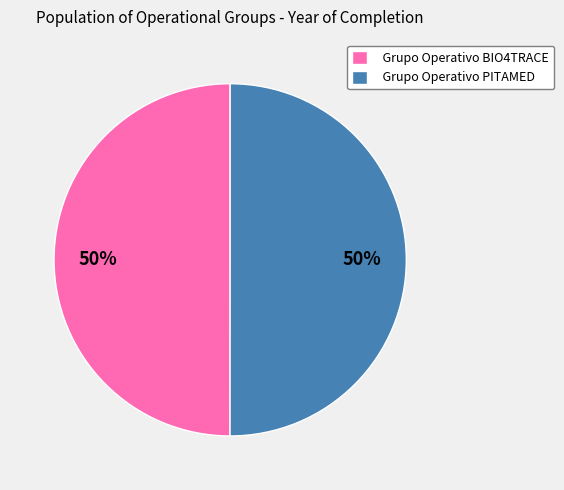

Approximately how many times larger is the value at Grupo Operativo PITAMED compared to Grupo Operativo BIO4TRACE?

1.0